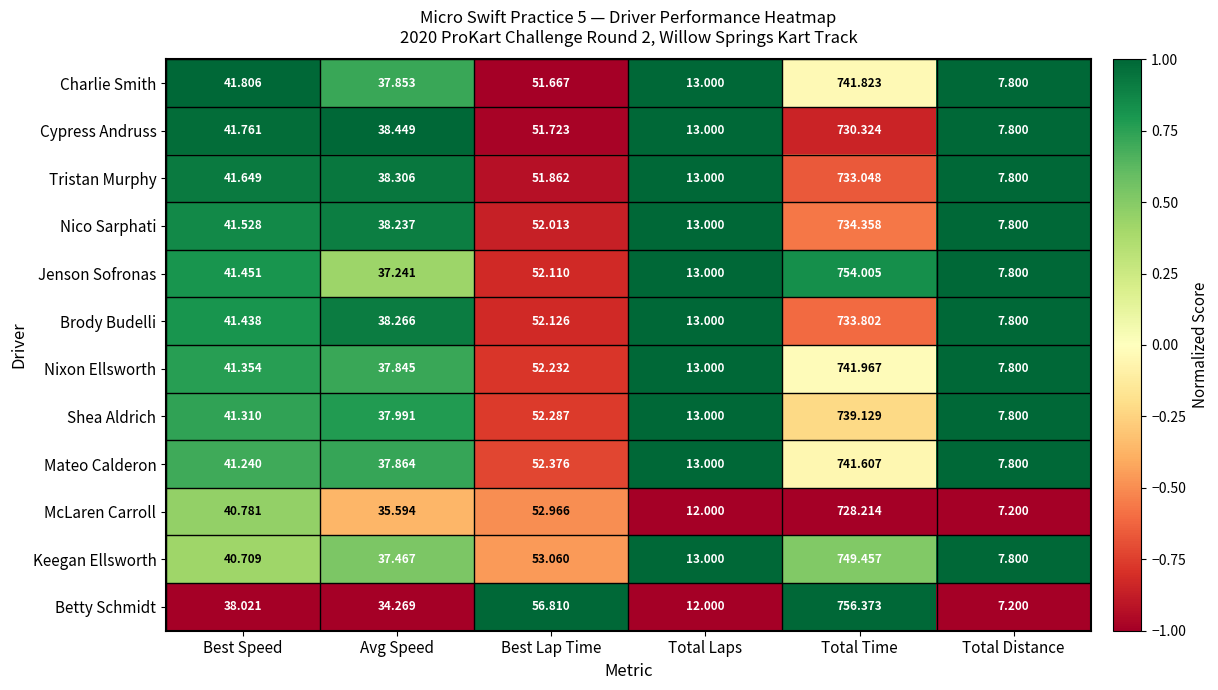

How many data points does each series have?

6